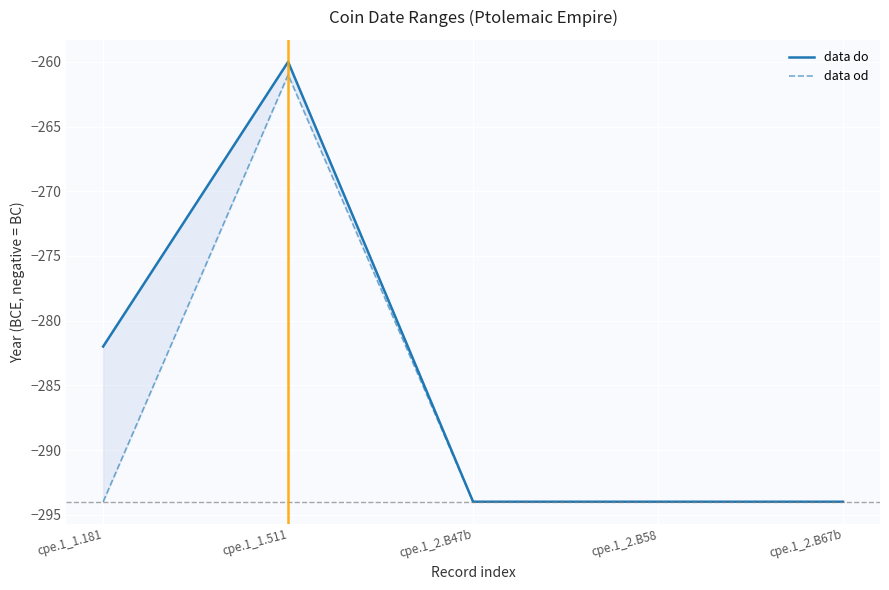

Which has a higher value, cpe.1_1.181 or cpe.1_2.B67b?

cpe.1_1.181